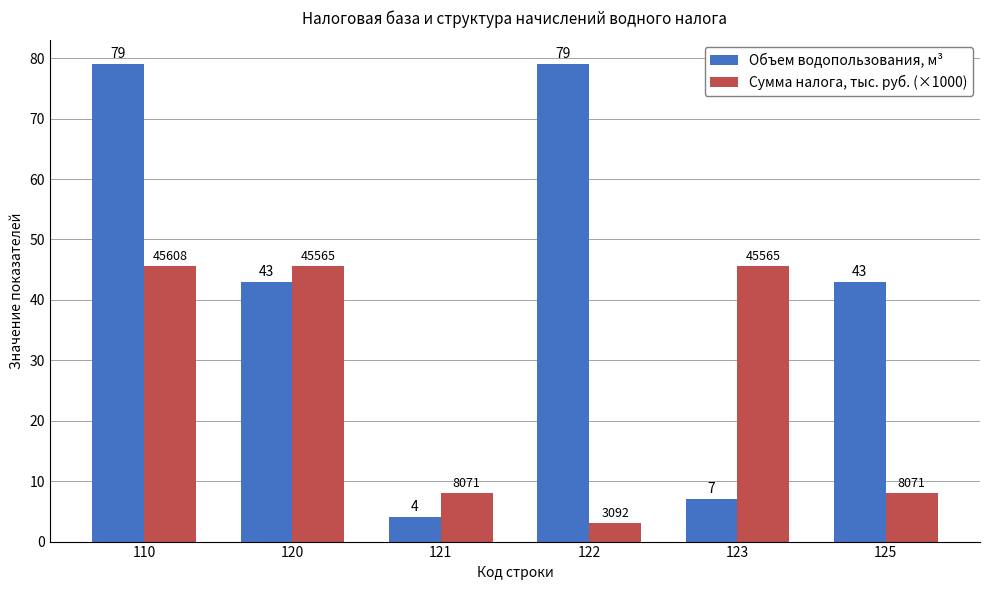

List the series in order of their overall mean, highest first.

Объем водопользования, м³, Сумма налога, тыс. руб. (×1000)